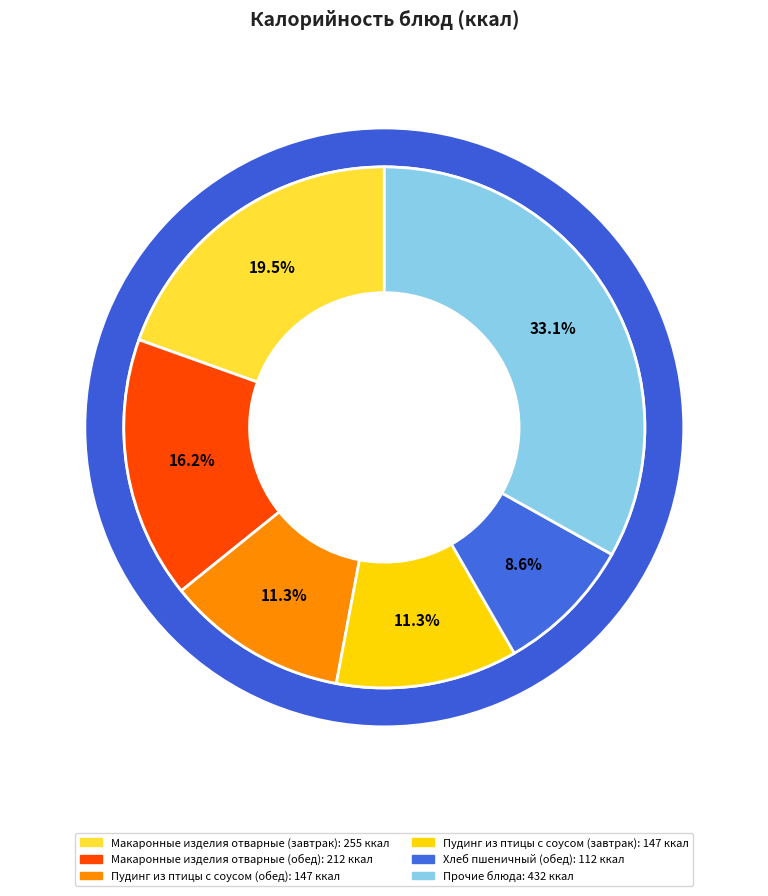

The Хлеб пшеничный (обед) slice represents 2% of the pie. True or false?

False